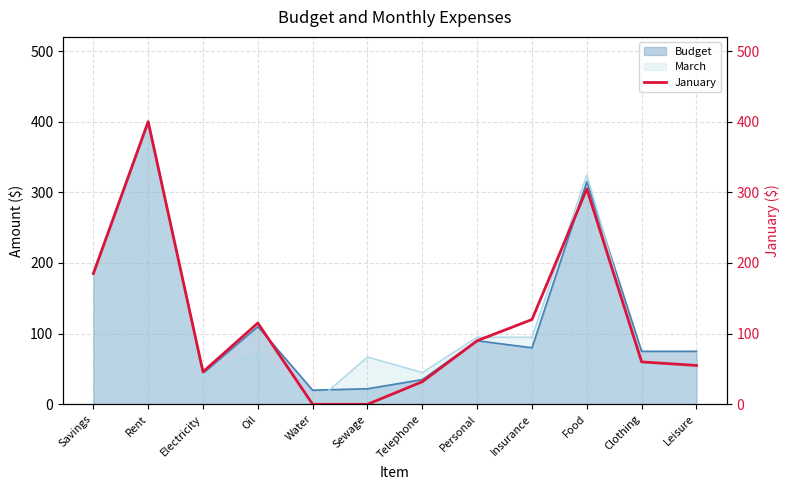

What is the difference between the second highest and second lowest values?

305